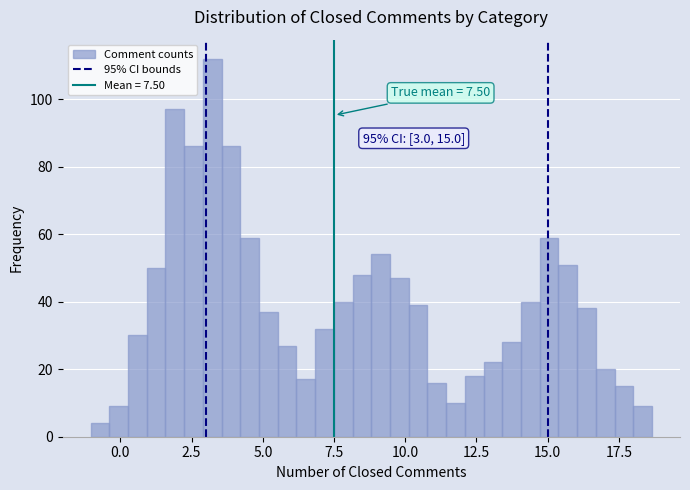

Read against the x-axis, roughly where is the centre of the tallest bar?

3.0